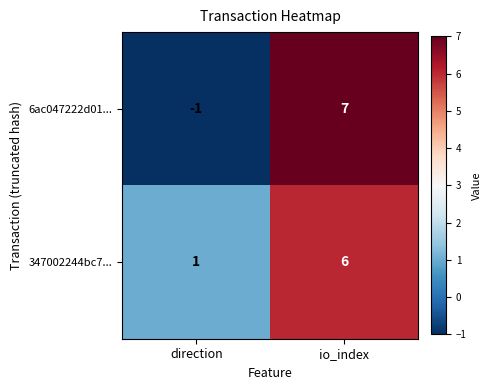

Read the 6ac047222d01... value at io_index.

7